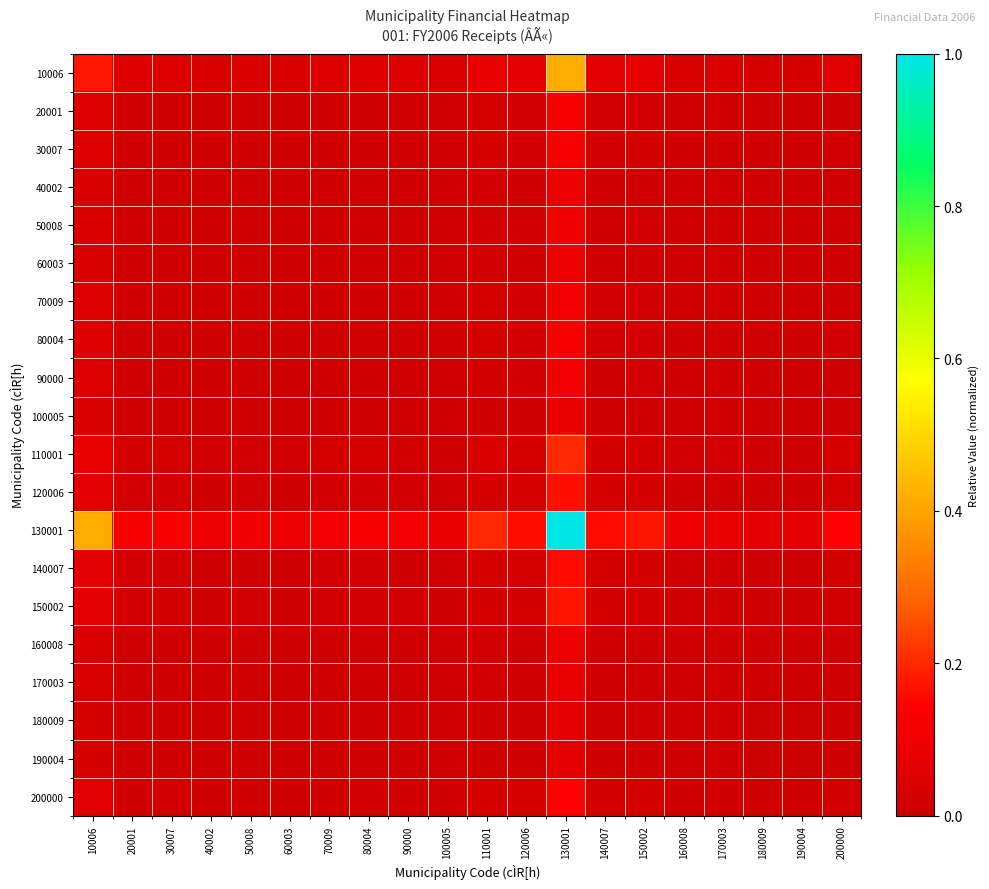

Reading right to left, transcribe all the data shown in this chart.

10006: 200000=0.1	190004=0.0	180009=0.0	170003=0.0	160008=0.0	150002=0.1	140007=0.1	130001=0.4	120006=0.1	110001=0.1	100005=0.0	90000=0.0	80004=0.1	70009=0.0	60003=0.0	50008=0.0	40002=0.0	30007=0.1	20001=0.0	10006=0.2
20001: 200000=0.0	190004=0.0	180009=0.0	170003=0.0	160008=0.0	150002=0.0	140007=0.0	130001=0.1	120006=0.0	110001=0.0	100005=0.0	90000=0.0	80004=0.0	70009=0.0	60003=0.0	50008=0.0	40002=0.0	30007=0.0	20001=0.0	10006=0.0
30007: 200000=0.0	190004=0.0	180009=0.0	170003=0.0	160008=0.0	150002=0.0	140007=0.0	130001=0.1	120006=0.0	110001=0.0	100005=0.0	90000=0.0	80004=0.0	70009=0.0	60003=0.0	50008=0.0	40002=0.0	30007=0.0	20001=0.0	10006=0.1
40002: 200000=0.0	190004=0.0	180009=0.0	170003=0.0	160008=0.0	150002=0.0	140007=0.0	130001=0.1	120006=0.0	110001=0.0	100005=0.0	90000=0.0	80004=0.0	70009=0.0	60003=0.0	50008=0.0	40002=0.0	30007=0.0	20001=0.0	10006=0.0
50008: 200000=0.0	190004=0.0	180009=0.0	170003=0.0	160008=0.0	150002=0.0	140007=0.0	130001=0.1	120006=0.0	110001=0.0	100005=0.0	90000=0.0	80004=0.0	70009=0.0	60003=0.0	50008=0.0	40002=0.0	30007=0.0	20001=0.0	10006=0.0
60003: 200000=0.0	190004=0.0	180009=0.0	170003=0.0	160008=0.0	150002=0.0	140007=0.0	130001=0.1	120006=0.0	110001=0.0	100005=0.0	90000=0.0	80004=0.0	70009=0.0	60003=0.0	50008=0.0	40002=0.0	30007=0.0	20001=0.0	10006=0.0
70009: 200000=0.0	190004=0.0	180009=0.0	170003=0.0	160008=0.0	150002=0.0	140007=0.0	130001=0.1	120006=0.0	110001=0.0	100005=0.0	90000=0.0	80004=0.0	70009=0.0	60003=0.0	50008=0.0	40002=0.0	30007=0.0	20001=0.0	10006=0.0
80004: 200000=0.0	190004=0.0	180009=0.0	170003=0.0	160008=0.0	150002=0.0	140007=0.0	130001=0.1	120006=0.0	110001=0.0	100005=0.0	90000=0.0	80004=0.0	70009=0.0	60003=0.0	50008=0.0	40002=0.0	30007=0.0	20001=0.0	10006=0.1
90000: 200000=0.0	190004=0.0	180009=0.0	170003=0.0	160008=0.0	150002=0.0	140007=0.0	130001=0.1	120006=0.0	110001=0.0	100005=0.0	90000=0.0	80004=0.0	70009=0.0	60003=0.0	50008=0.0	40002=0.0	30007=0.0	20001=0.0	10006=0.0
100005: 200000=0.0	190004=0.0	180009=0.0	170003=0.0	160008=0.0	150002=0.0	140007=0.0	130001=0.1	120006=0.0	110001=0.0	100005=0.0	90000=0.0	80004=0.0	70009=0.0	60003=0.0	50008=0.0	40002=0.0	30007=0.0	20001=0.0	10006=0.0
110001: 200000=0.0	190004=0.0	180009=0.0	170003=0.0	160008=0.0	150002=0.0	140007=0.0	130001=0.2	120006=0.0	110001=0.0	100005=0.0	90000=0.0	80004=0.0	70009=0.0	60003=0.0	50008=0.0	40002=0.0	30007=0.0	20001=0.0	10006=0.1
120006: 200000=0.0	190004=0.0	180009=0.0	170003=0.0	160008=0.0	150002=0.0	140007=0.0	130001=0.2	120006=0.0	110001=0.0	100005=0.0	90000=0.0	80004=0.0	70009=0.0	60003=0.0	50008=0.0	40002=0.0	30007=0.0	20001=0.0	10006=0.1
130001: 200000=0.1	190004=0.1	180009=0.1	170003=0.1	160008=0.1	150002=0.2	140007=0.2	130001=1.0	120006=0.2	110001=0.2	100005=0.1	90000=0.1	80004=0.1	70009=0.1	60003=0.1	50008=0.1	40002=0.1	30007=0.1	20001=0.1	10006=0.4
140007: 200000=0.0	190004=0.0	180009=0.0	170003=0.0	160008=0.0	150002=0.0	140007=0.0	130001=0.2	120006=0.0	110001=0.0	100005=0.0	90000=0.0	80004=0.0	70009=0.0	60003=0.0	50008=0.0	40002=0.0	30007=0.0	20001=0.0	10006=0.1
150002: 200000=0.0	190004=0.0	180009=0.0	170003=0.0	160008=0.0	150002=0.0	140007=0.0	130001=0.2	120006=0.0	110001=0.0	100005=0.0	90000=0.0	80004=0.0	70009=0.0	60003=0.0	50008=0.0	40002=0.0	30007=0.0	20001=0.0	10006=0.1
160008: 200000=0.0	190004=0.0	180009=0.0	170003=0.0	160008=0.0	150002=0.0	140007=0.0	130001=0.1	120006=0.0	110001=0.0	100005=0.0	90000=0.0	80004=0.0	70009=0.0	60003=0.0	50008=0.0	40002=0.0	30007=0.0	20001=0.0	10006=0.0
170003: 200000=0.0	190004=0.0	180009=0.0	170003=0.0	160008=0.0	150002=0.0	140007=0.0	130001=0.1	120006=0.0	110001=0.0	100005=0.0	90000=0.0	80004=0.0	70009=0.0	60003=0.0	50008=0.0	40002=0.0	30007=0.0	20001=0.0	10006=0.0
180009: 200000=0.0	190004=0.0	180009=0.0	170003=0.0	160008=0.0	150002=0.0	140007=0.0	130001=0.1	120006=0.0	110001=0.0	100005=0.0	90000=0.0	80004=0.0	70009=0.0	60003=0.0	50008=0.0	40002=0.0	30007=0.0	20001=0.0	10006=0.0
190004: 200000=0.0	190004=0.0	180009=0.0	170003=0.0	160008=0.0	150002=0.0	140007=0.0	130001=0.1	120006=0.0	110001=0.0	100005=0.0	90000=0.0	80004=0.0	70009=0.0	60003=0.0	50008=0.0	40002=0.0	30007=0.0	20001=0.0	10006=0.0
200000: 200000=0.0	190004=0.0	180009=0.0	170003=0.0	160008=0.0	150002=0.0	140007=0.0	130001=0.1	120006=0.0	110001=0.0	100005=0.0	90000=0.0	80004=0.0	70009=0.0	60003=0.0	50008=0.0	40002=0.0	30007=0.0	20001=0.0	10006=0.1